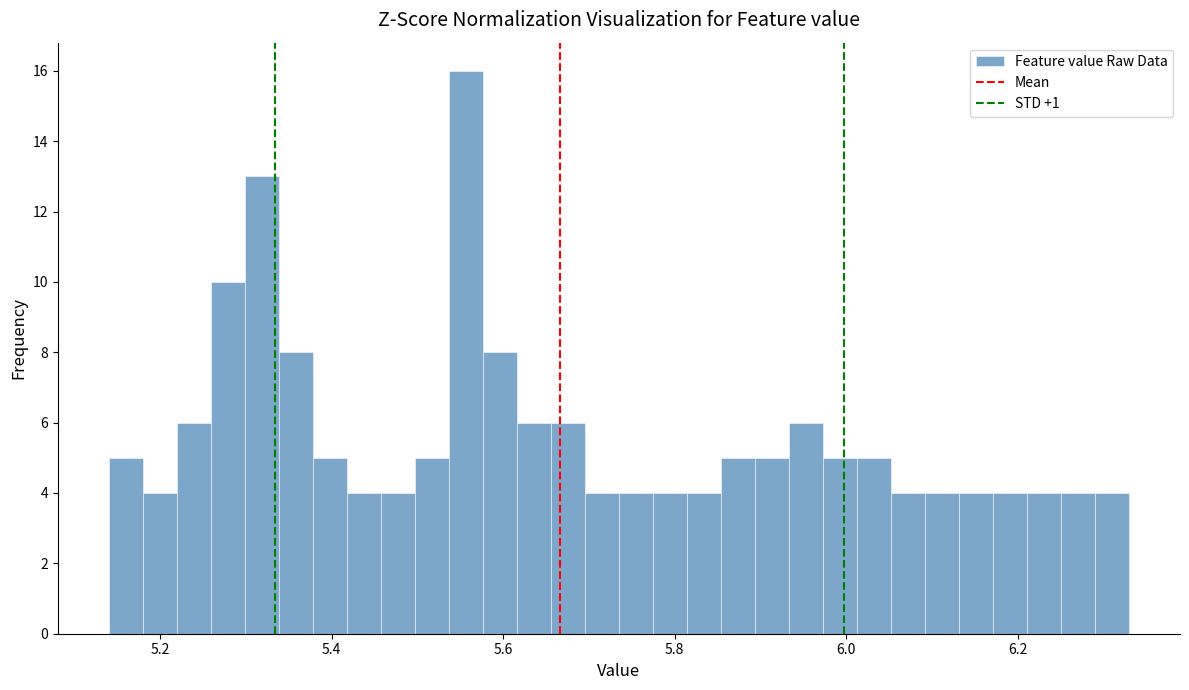

Around what value on the x-axis is the tallest bar? Give the approximate position of its centre, as read against the axis.

5.56